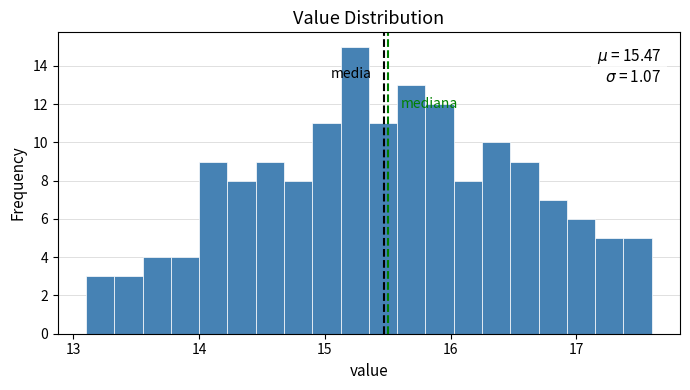

Read against the x-axis, roughly where is the centre of the tallest bar?

15.2